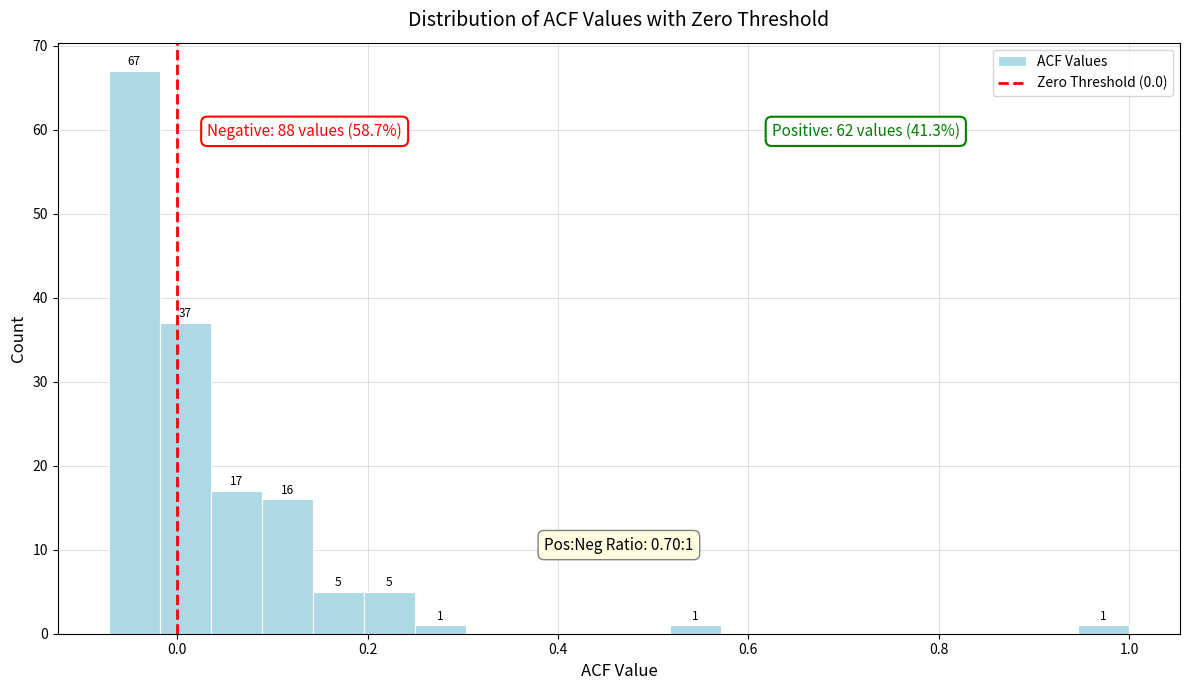

Read against the x-axis, roughly where is the centre of the tallest bar?

-0.04